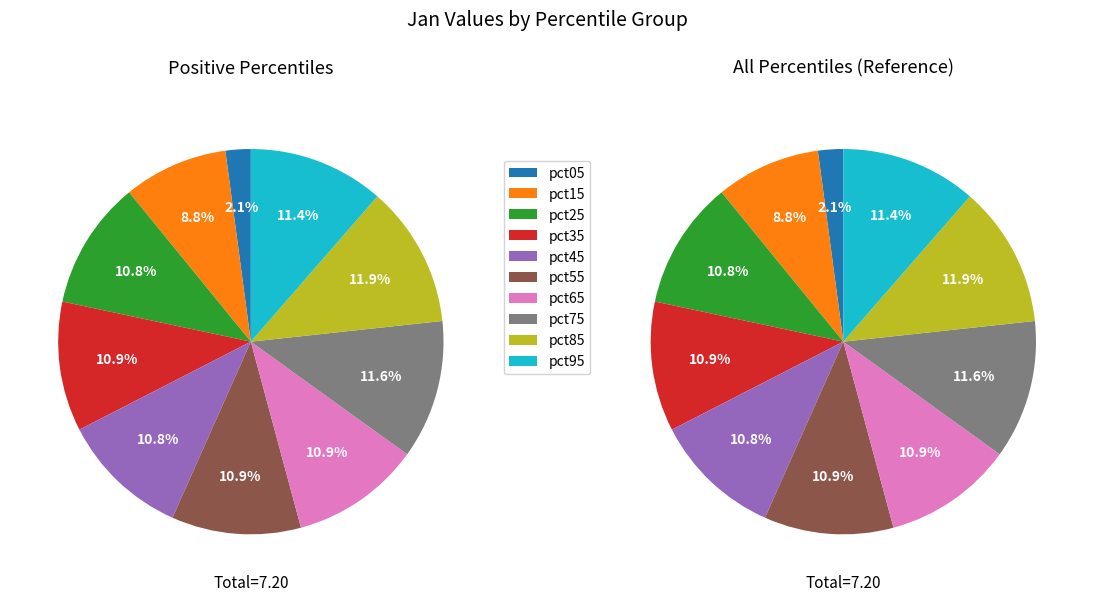

To the nearest percent, what is the difference between the pct15 and pct05 slice percentages?

7%